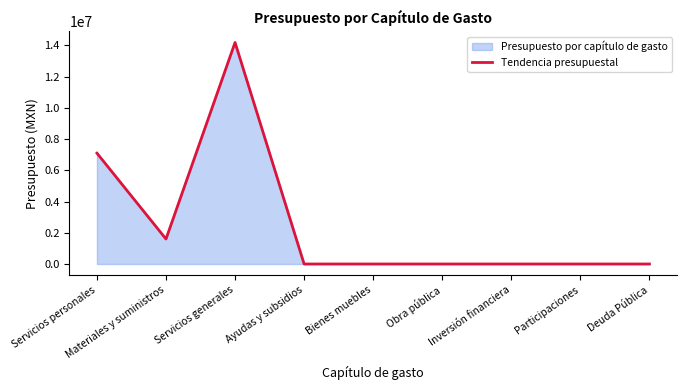

Count the values in the range 0 to 1598829.

7